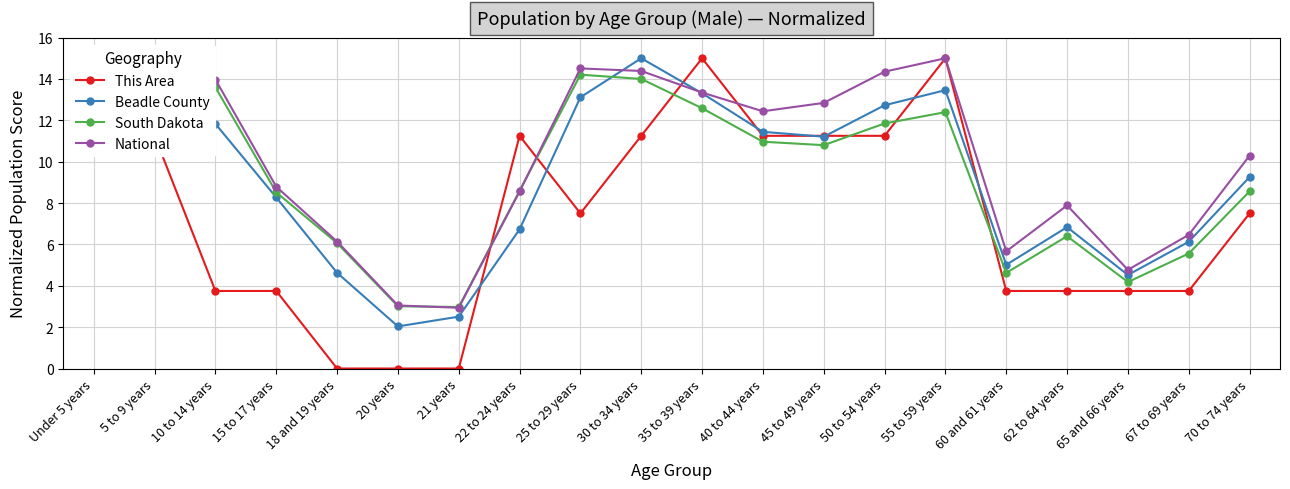

List the labels in order of South Dakota value, smallest first.

21 years, 20 years, 65 and 66 years, 60 and 61 years, 67 to 69 years, 18 and 19 years, 62 to 64 years, 15 to 17 years, 70 to 74 years, 22 to 24 years, 45 to 49 years, 40 to 44 years, 50 to 54 years, 55 to 59 years, 35 to 39 years, 10 to 14 years, 30 to 34 years, 5 to 9 years, 25 to 29 years, Under 5 years